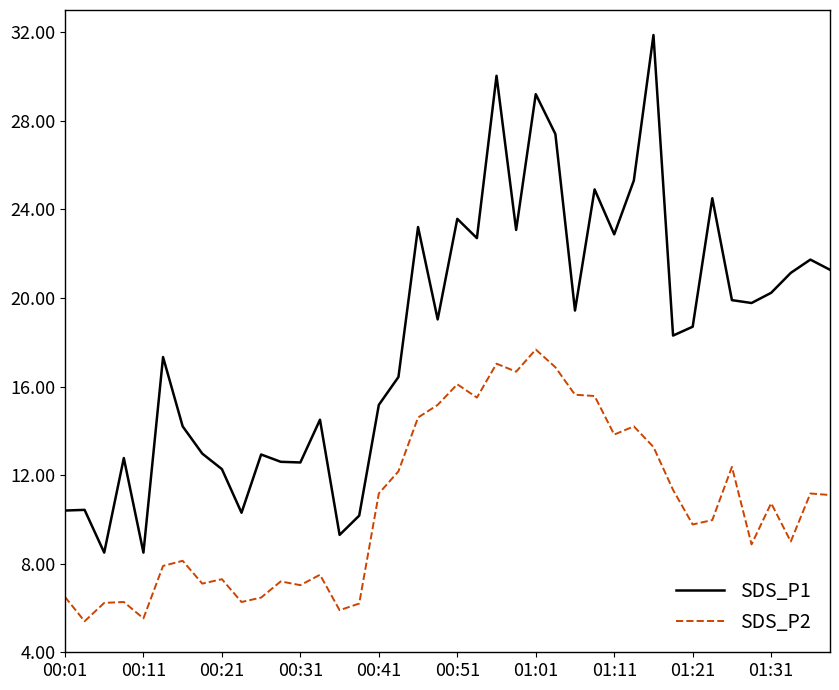

What is the average value of the SDS_P2 series?

10.7